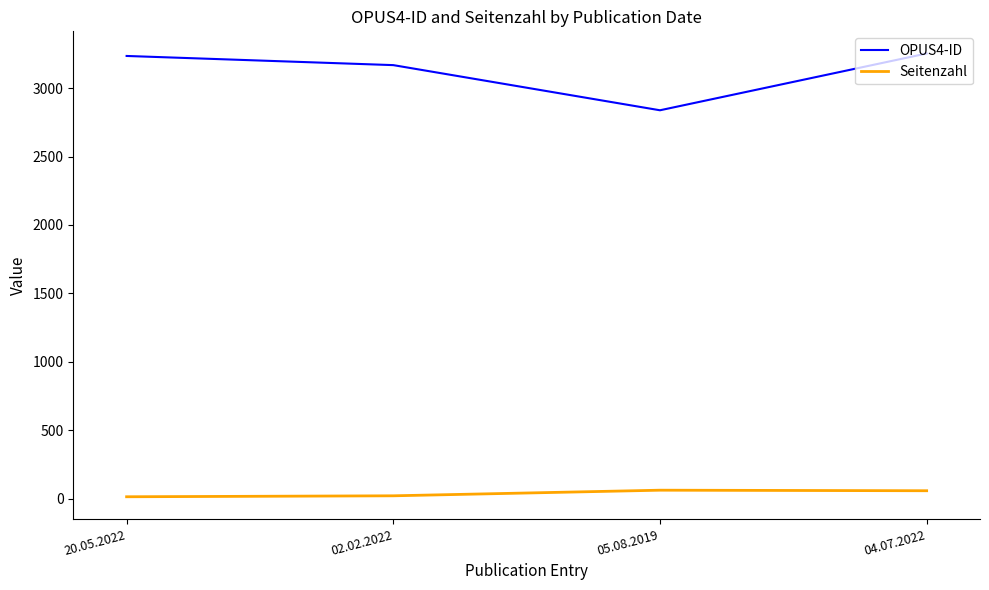

How many series are shown in this chart?

2